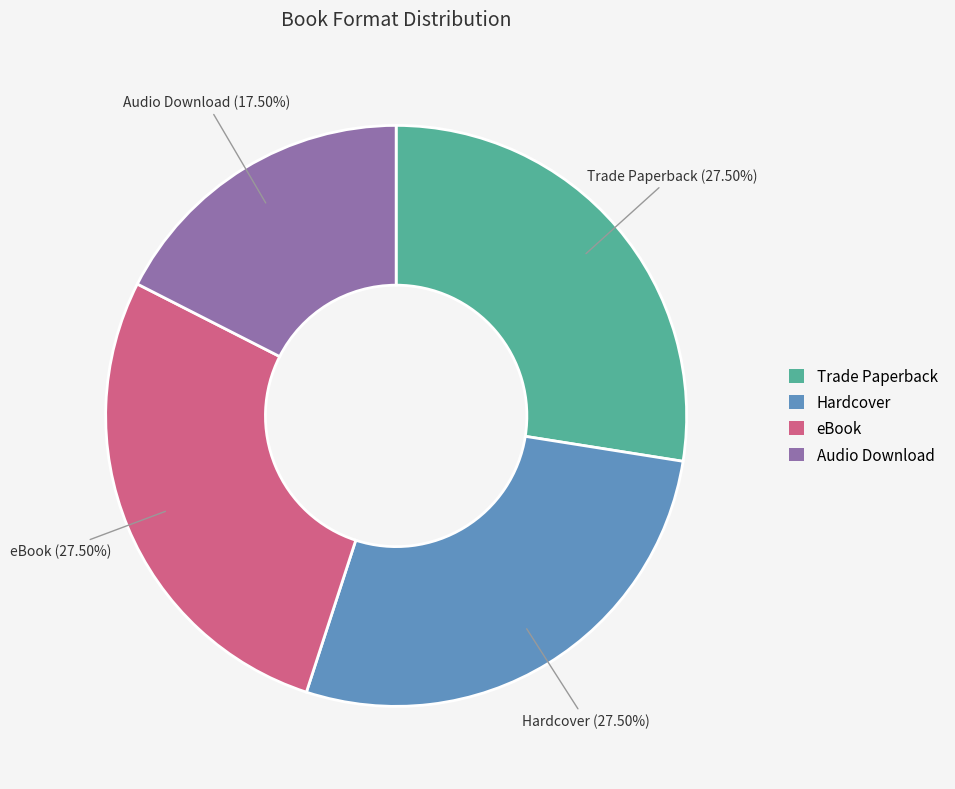

Is it true that Hardcover is 40% of the pie?

False